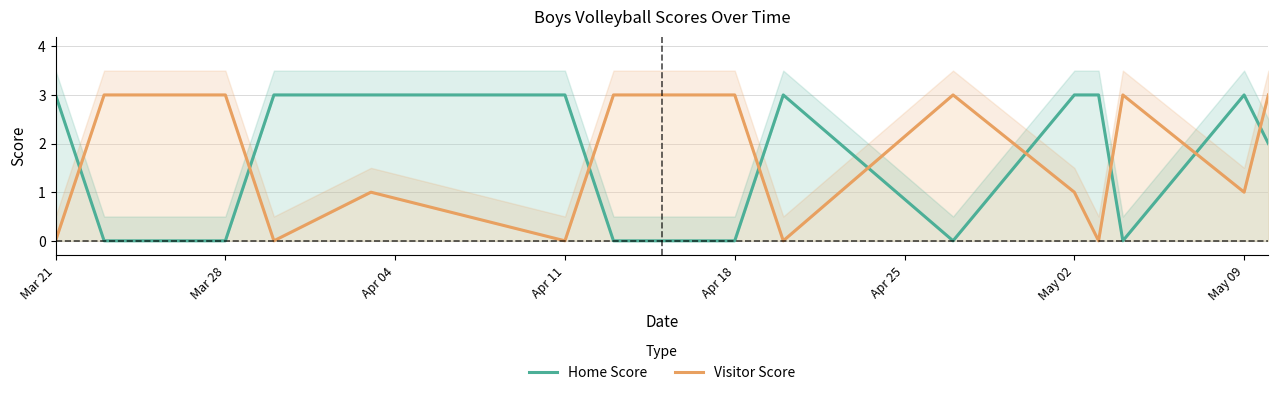

Which category has the highest value in the Visitor Score series?

Mar 28